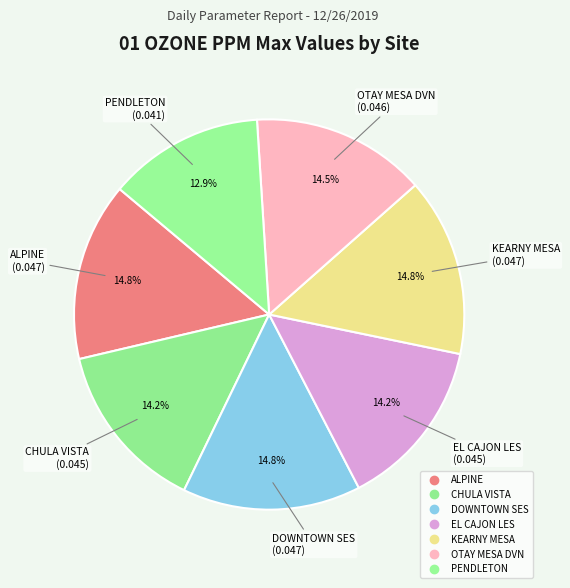

Count the number of slices in the pie.

7